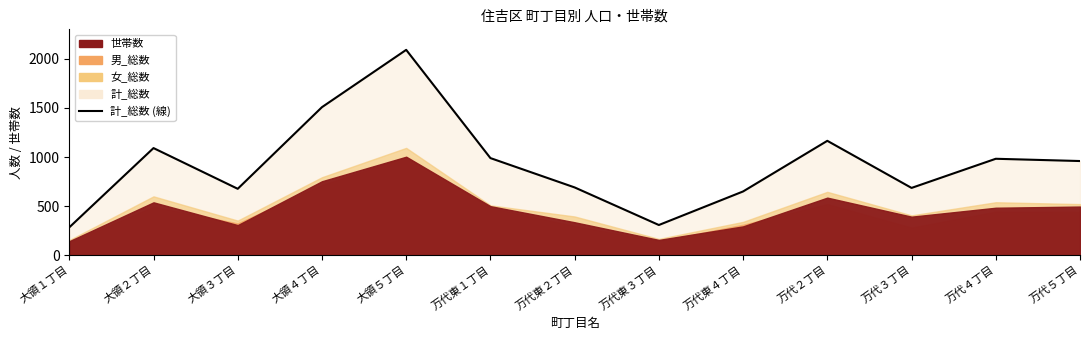

True or false: the data shows 1091 at 大領２丁目.

True